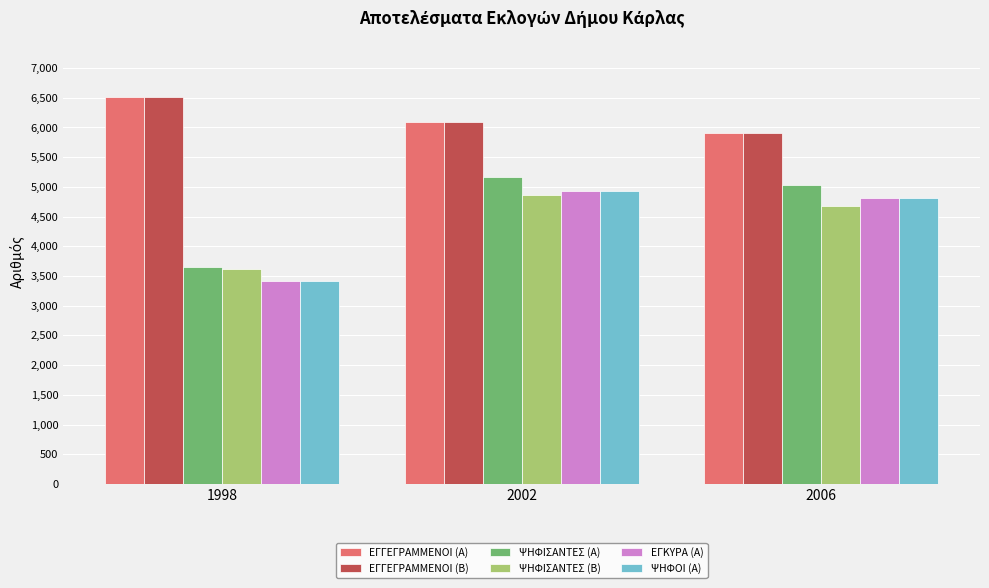

How many values in the ΕΓΓΕΓΡΑΜΜΕΝΟΙ (Α) series are below 6098?

1